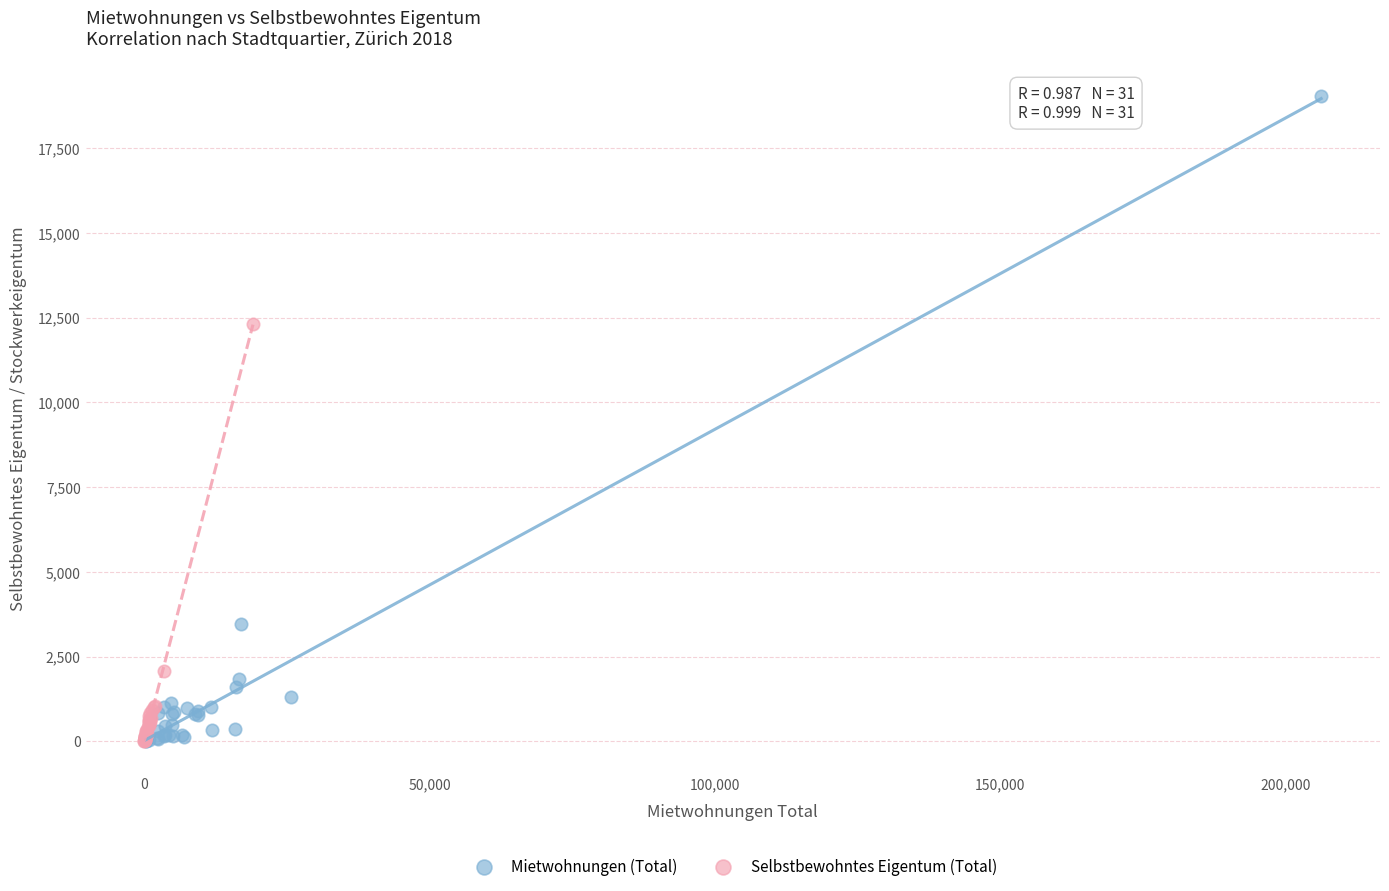

Which series reaches the maximum Y coordinate?

Mietwohnungen (Total)